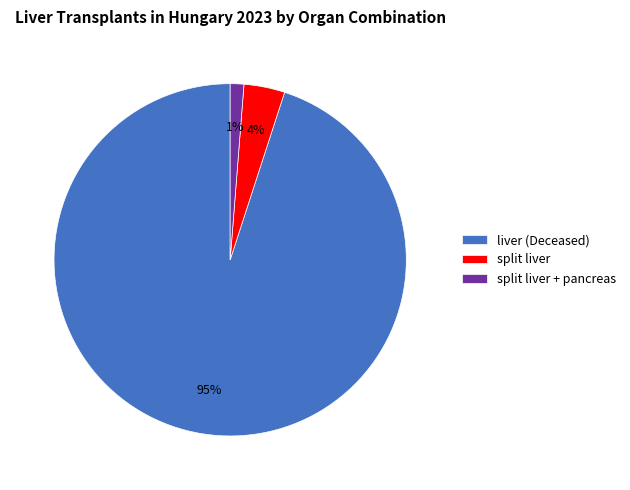

Is there any slice that represents more than half of the pie?

Yes